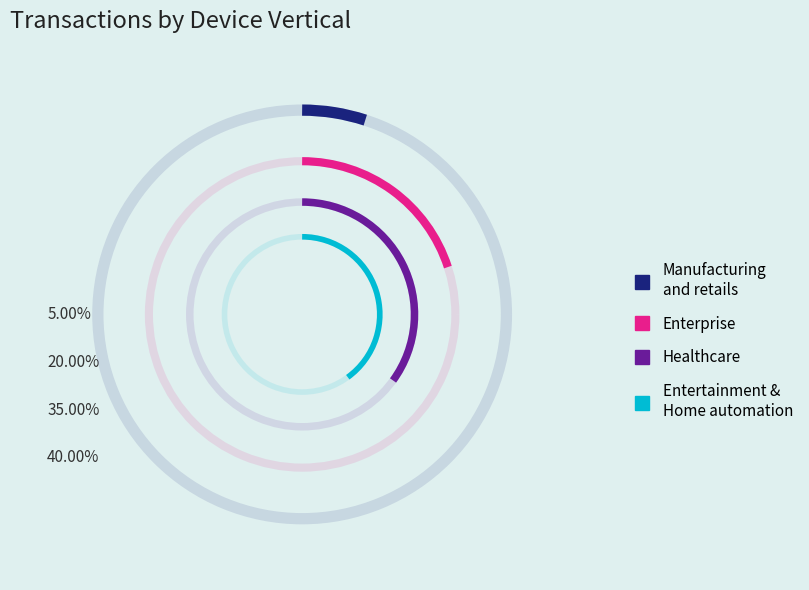

To the nearest percent, what percentage of the pie is 8?

4%